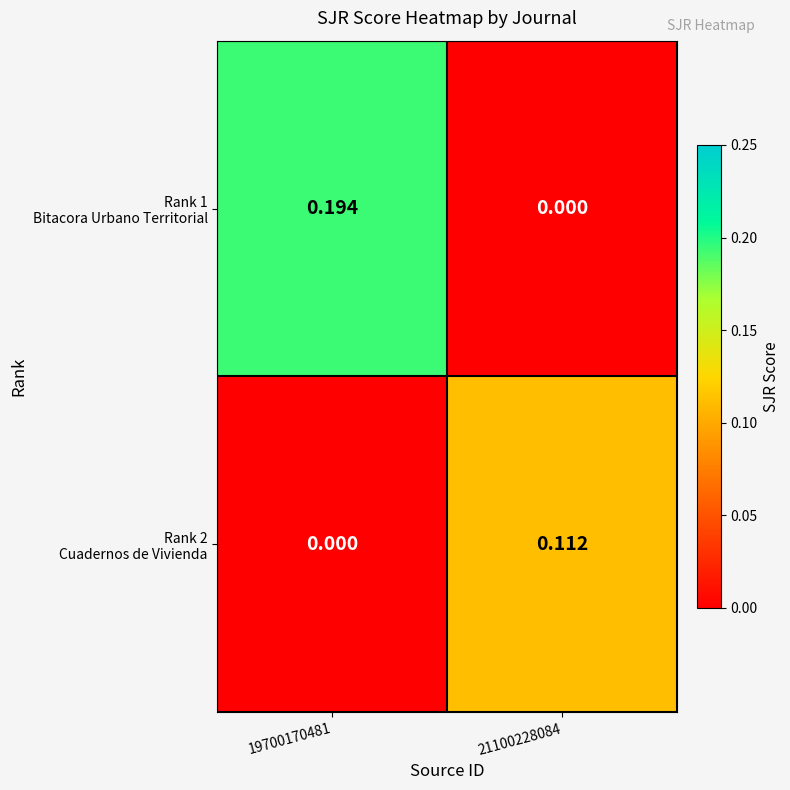

Which series changed the most between 19700170481 and 21100228084?

Rank 1 Bitacora Urbano Territorial